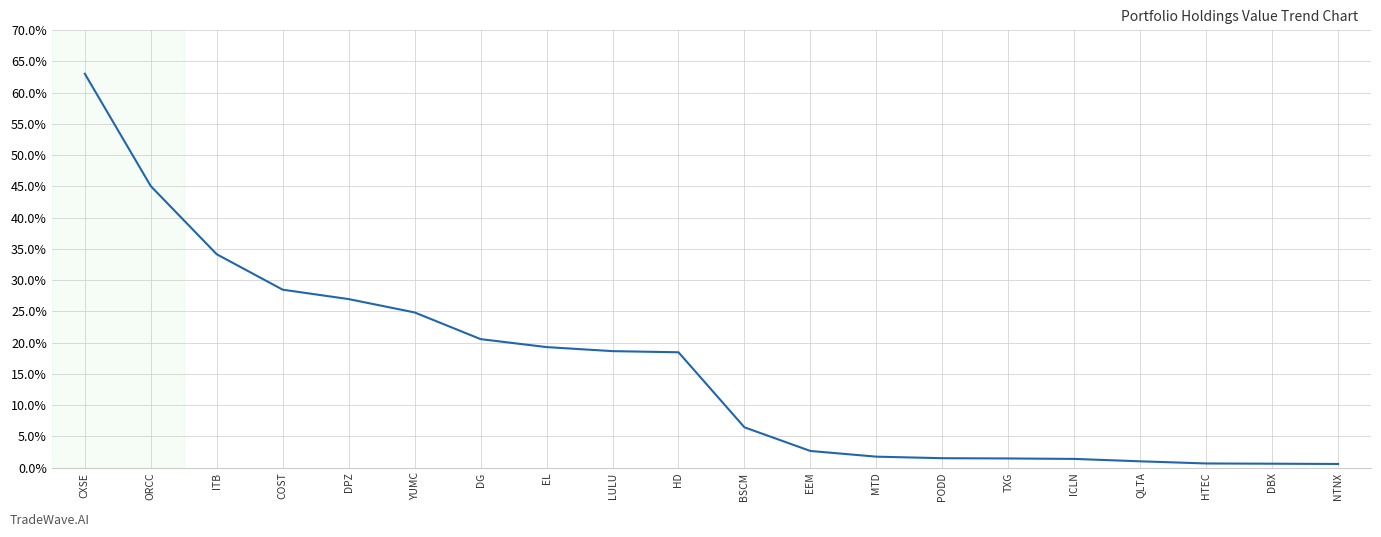

What is the change in value from ORCC to TXG?

-43.6